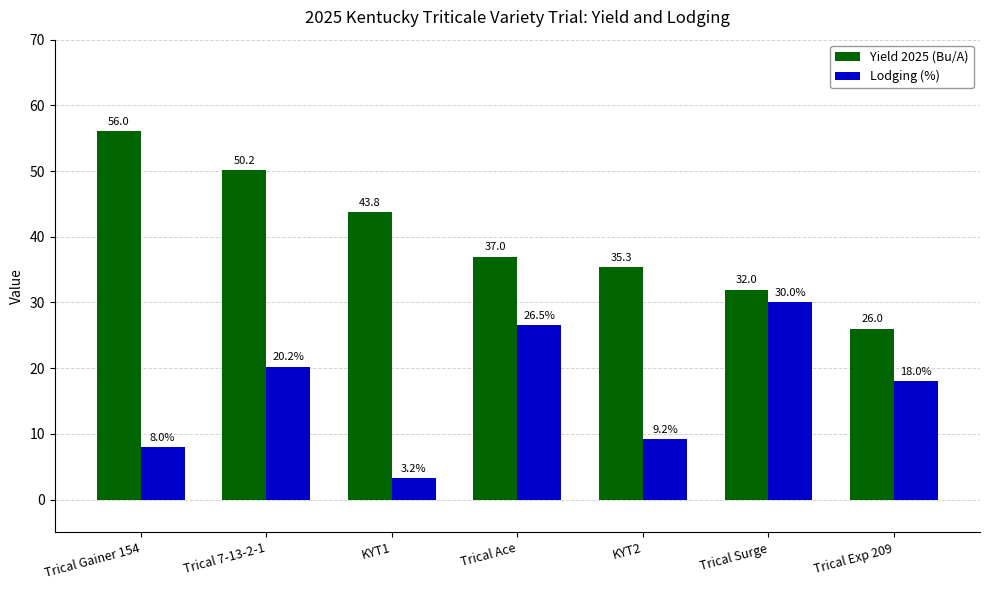

What is the average value of the Lodging (%) series?

16.5